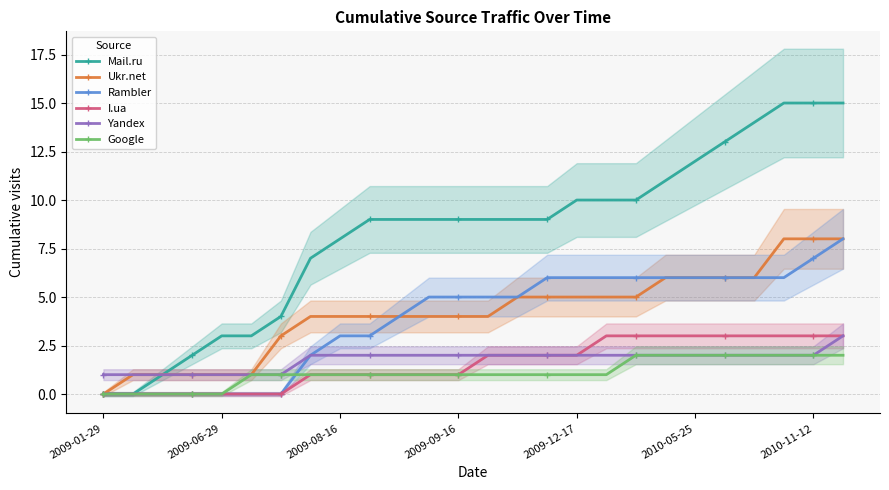

How many lines are shown in the chart?

6